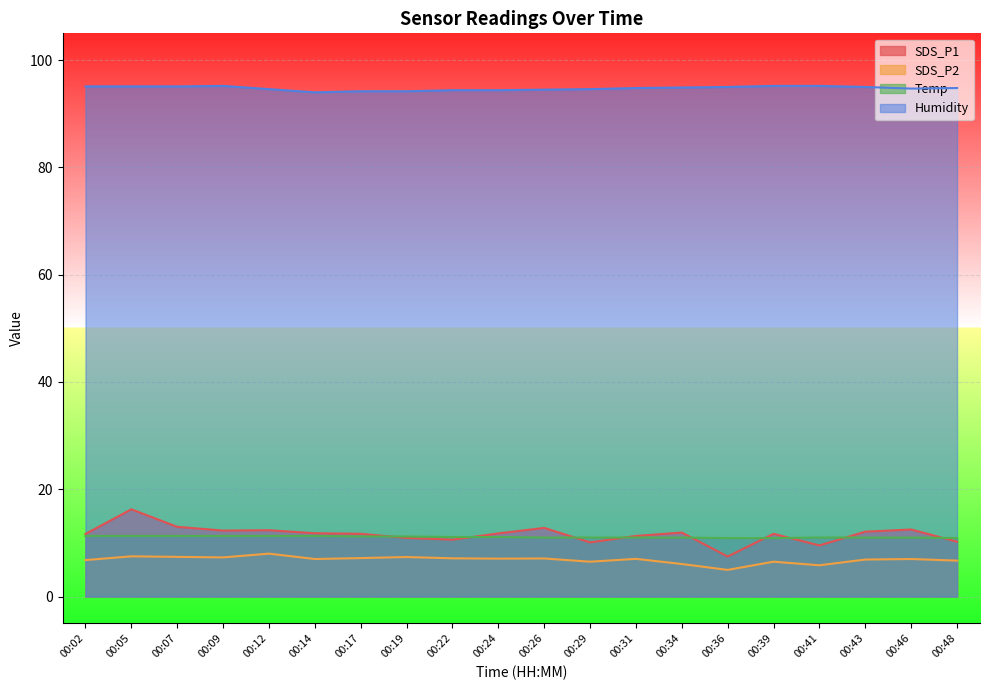

The Temp series shows 15.1 at 00:39. True or false?

False